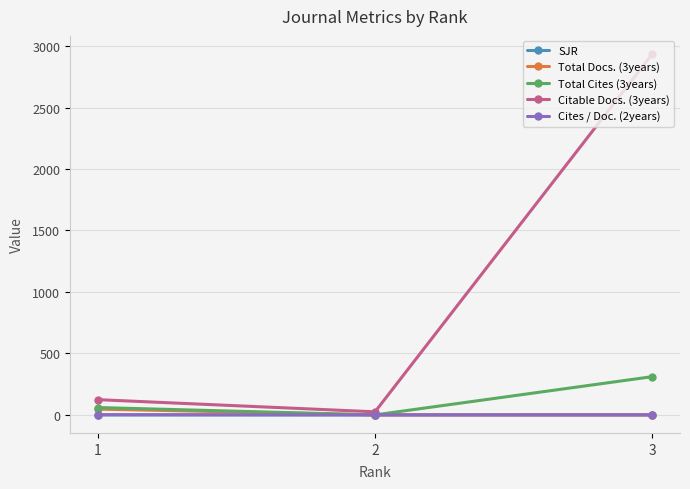

What is the maximum value shown in the chart?

2936.0